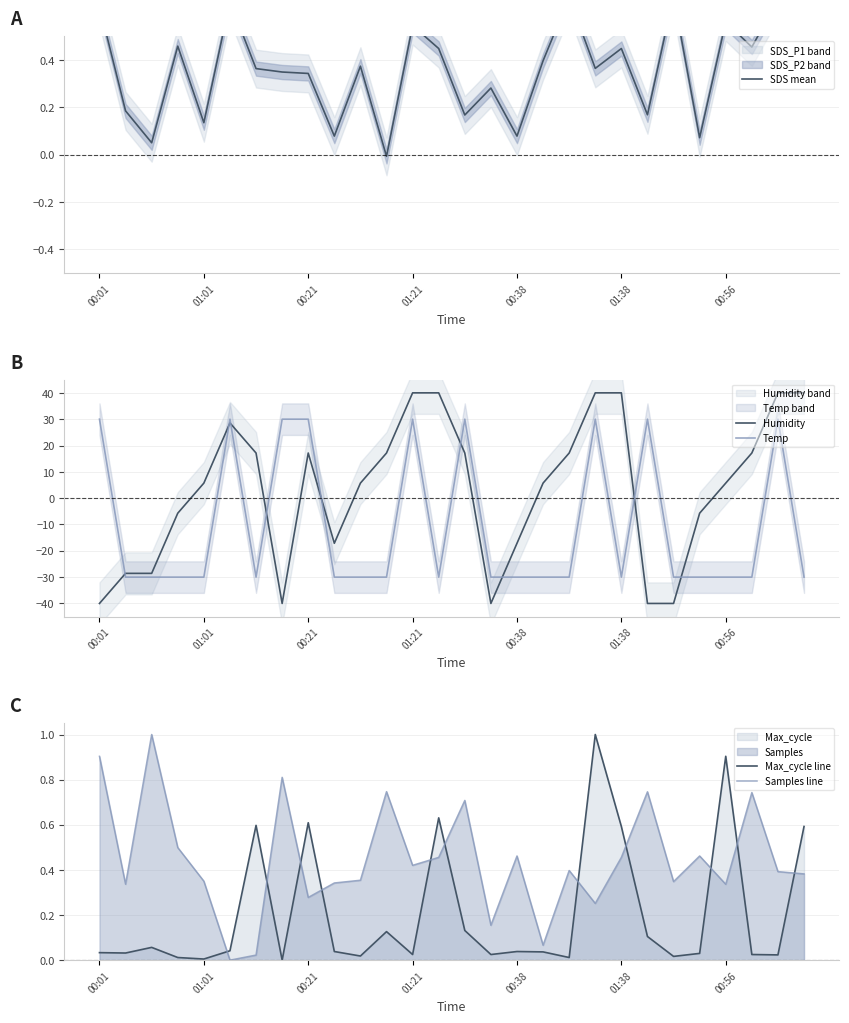

True or false: Humidity and Temp intersect in this chart.

True